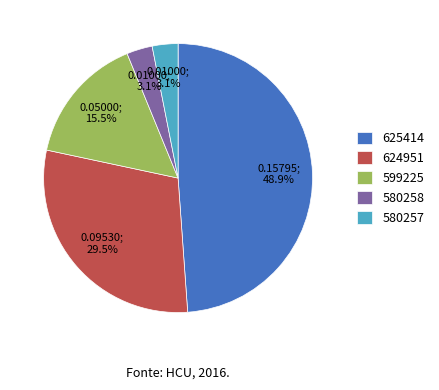

What percentage do 624951 and 580257 together represent?

32.6%